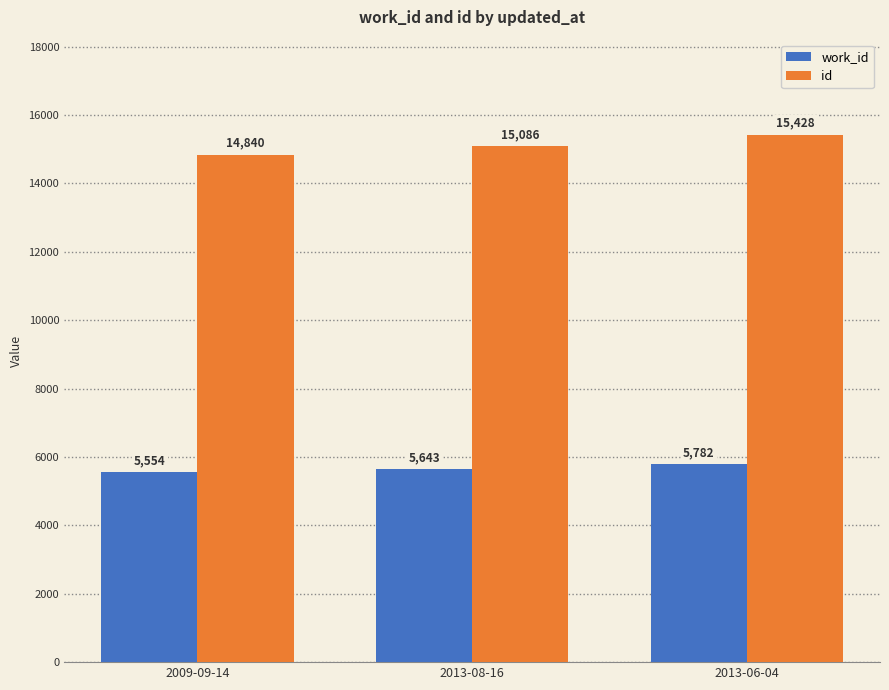

What is the difference between the highest and lowest values at 2013-06-04?

9646